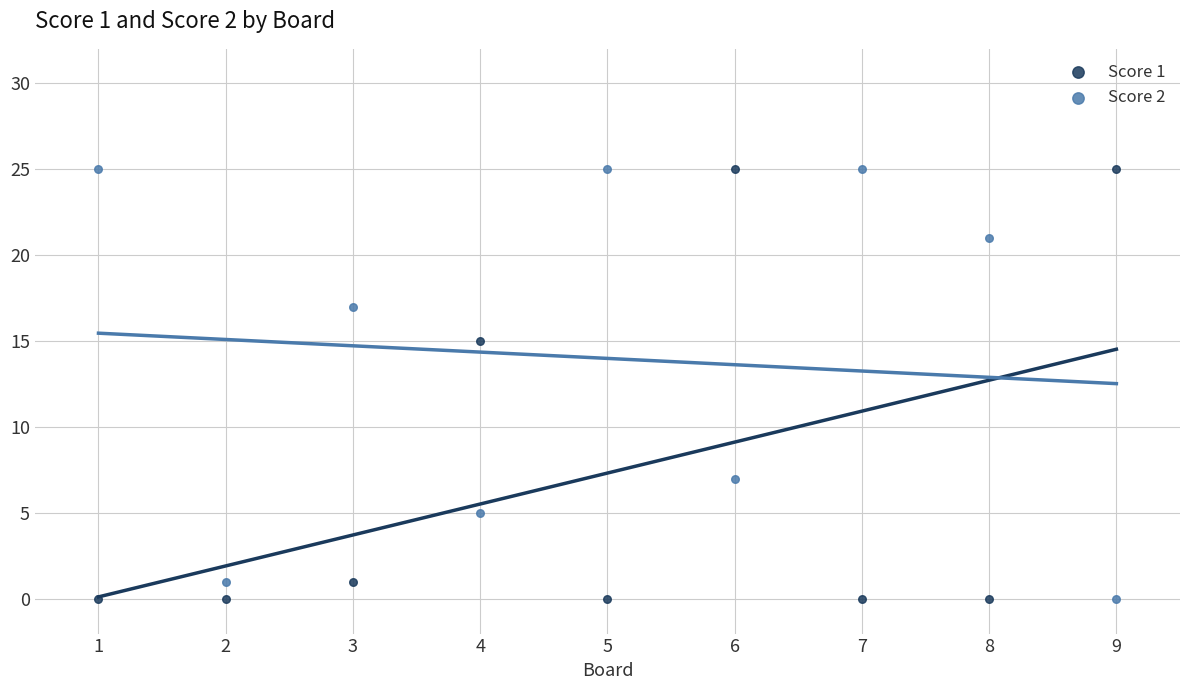

Across all data points, what is the range of X values (max minus min)?

8